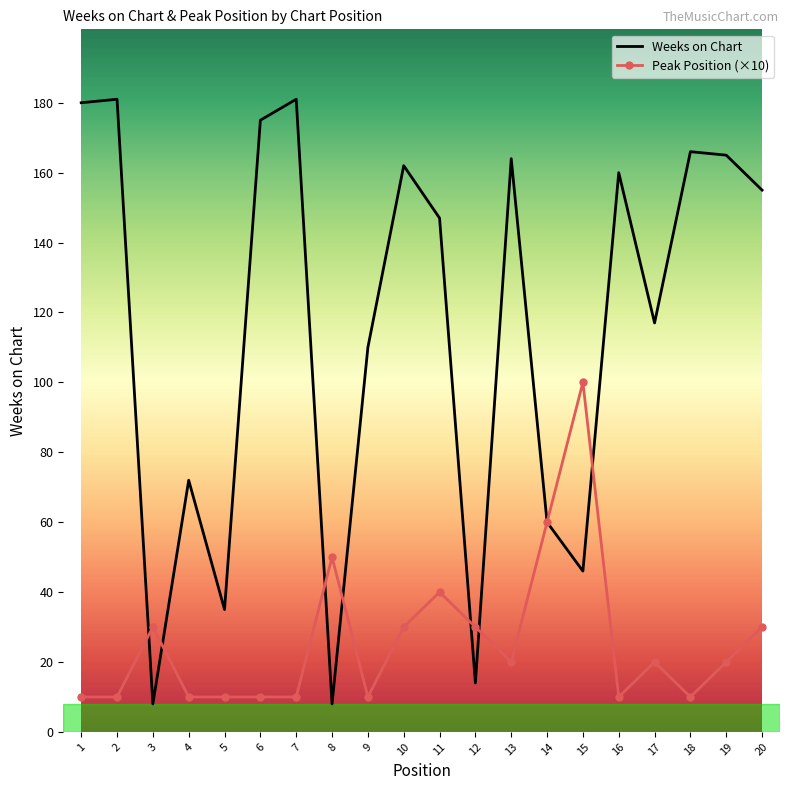

Rank the series at 4 from lowest to highest value.

Peak Position (×10), Weeks on Chart